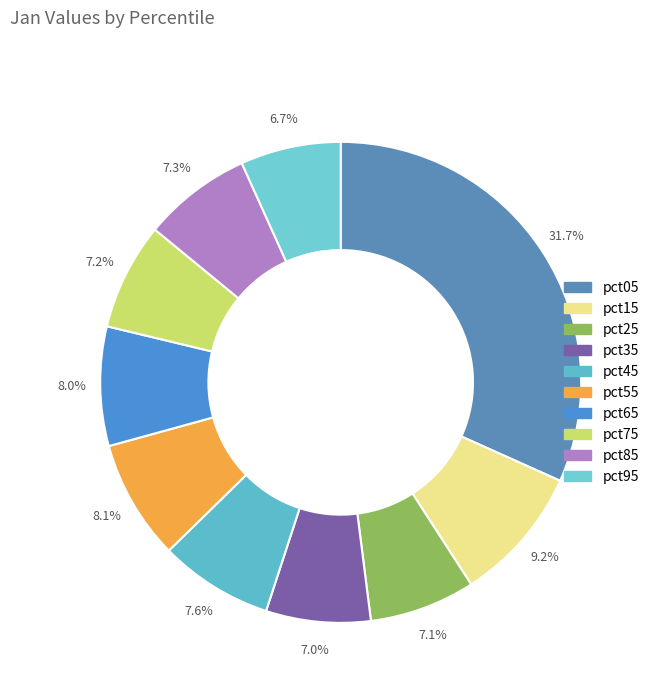

What is the largest slice in the pie chart?

pct05